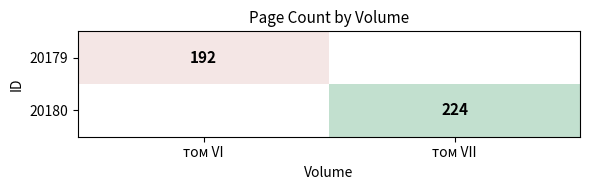

What is the minimum value shown in the chart?

192.0